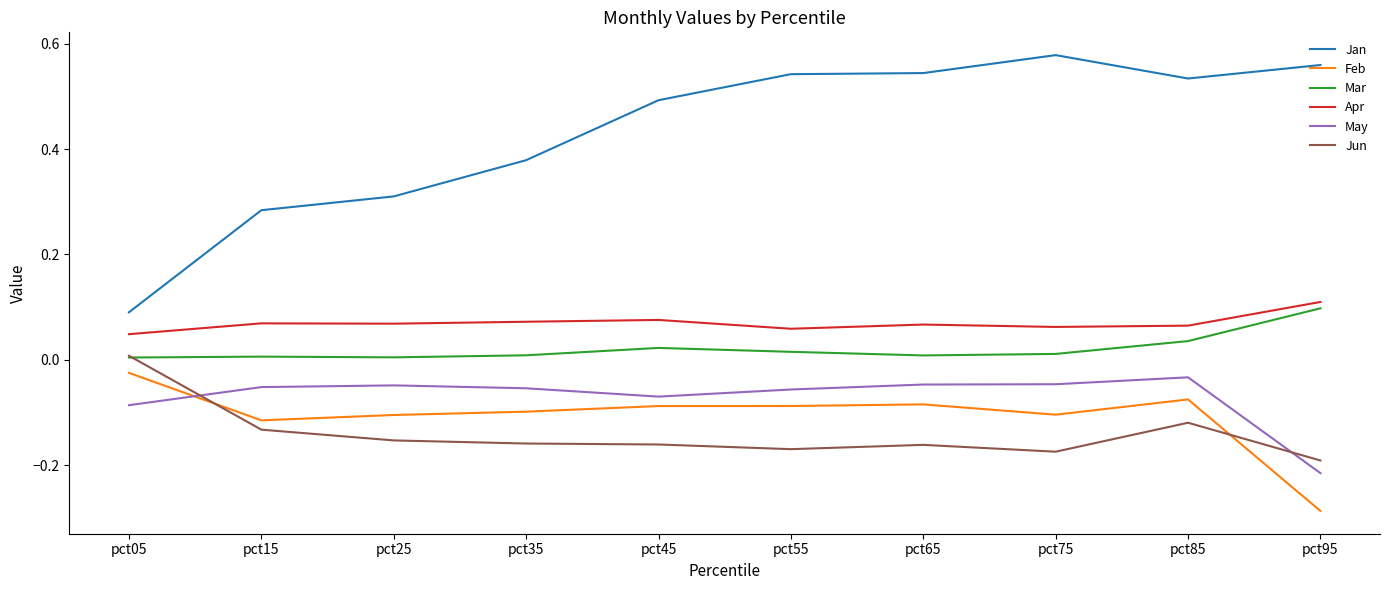

Between which two adjacent categories do May and Jun first intersect?

pct05 and pct15